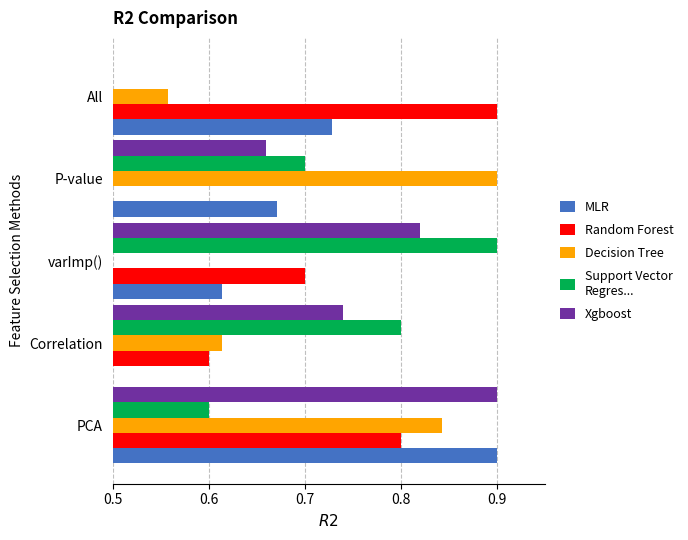

What is the total value across all series at All?

3.2